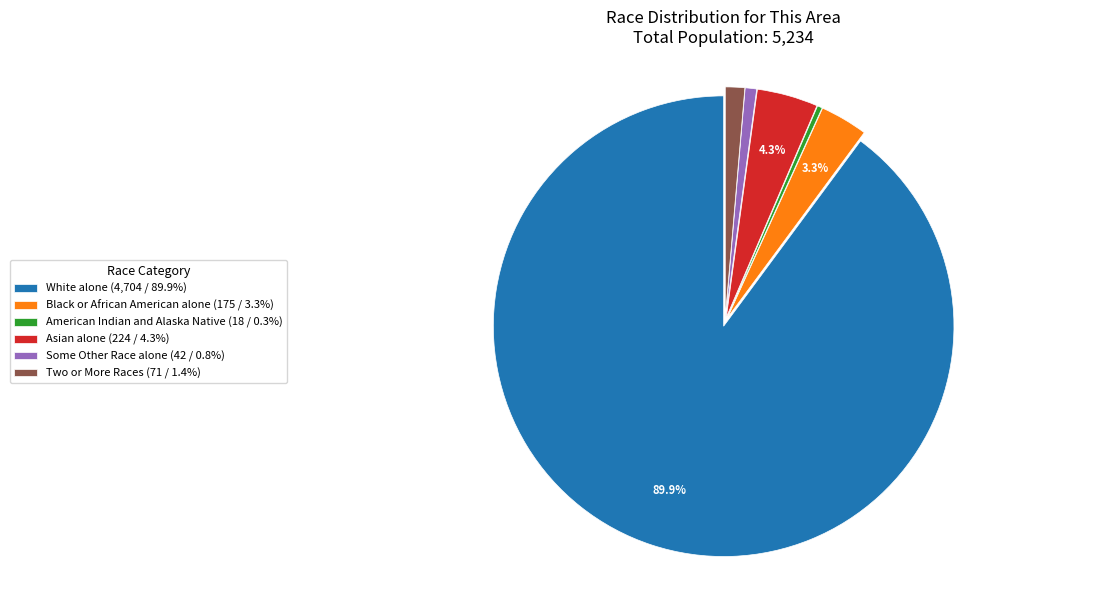

Do Some Other Race alone (42 / 0.8%) and Black or African American alone (175 / 3.3%) together represent more than half of the pie?

No